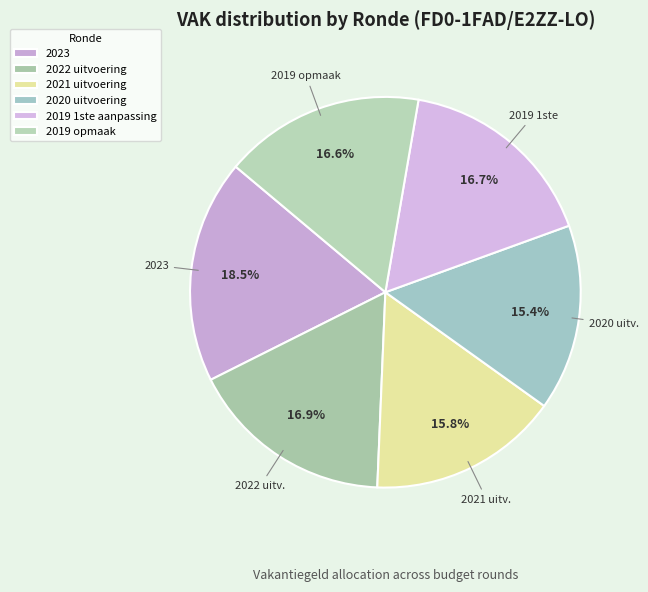

What is the ratio of the value at 2021 uitvoering to the value at 2022 uitvoering?

0.9